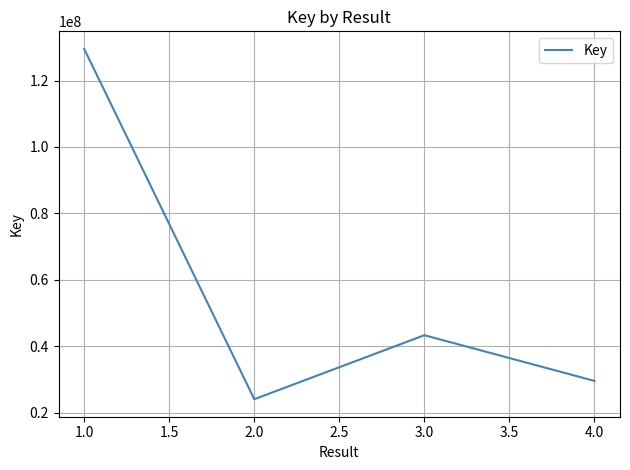

What position from the right is 2.0?

3